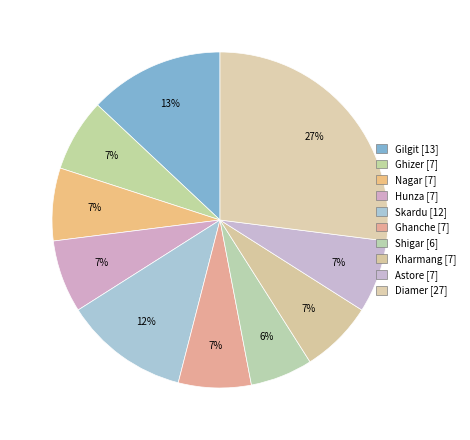

Do Skardu and Shigar together represent more than half of the pie?

No